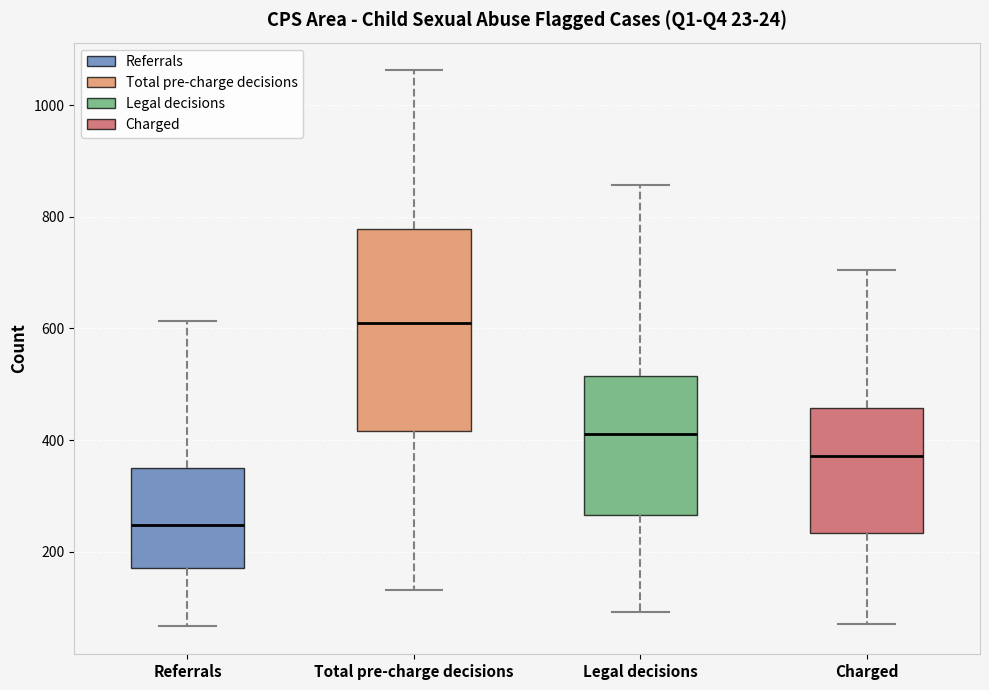

Reading left to right, transcribe this box plot: for each box, give where its median line is, the range the box spans, and where its two whiskers end, as read against the y-axis. The values are not printed on the chart, so give them approximately, as read against the axis.

Referrals: median 240, box 180 to 360, whiskers 60 to 620
Total pre-charge decisions: median 600, box 420 to 780, whiskers 140 to 1060
Legal decisions: median 420, box 260 to 520, whiskers 100 to 860
Charged: median 380, box 240 to 460, whiskers 80 to 700